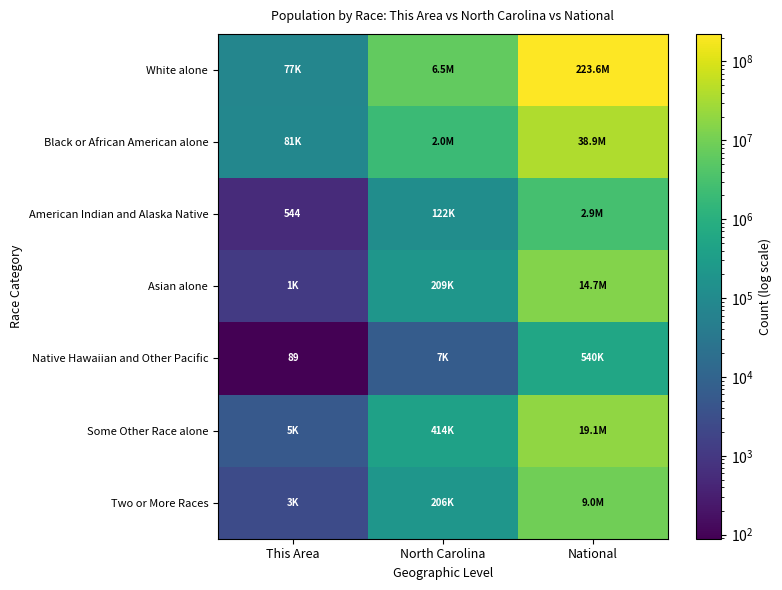

At how many categories does at least one series exceed 176830682?

1